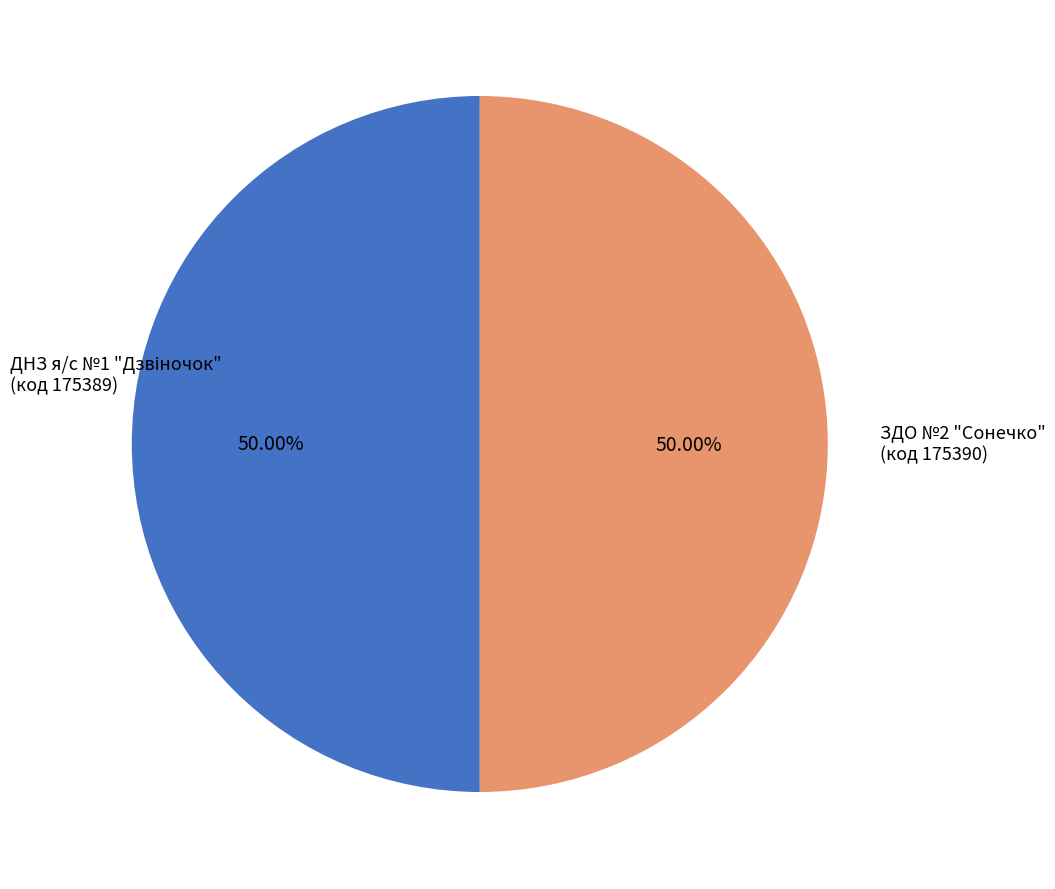

How many slices are in this pie chart?

2